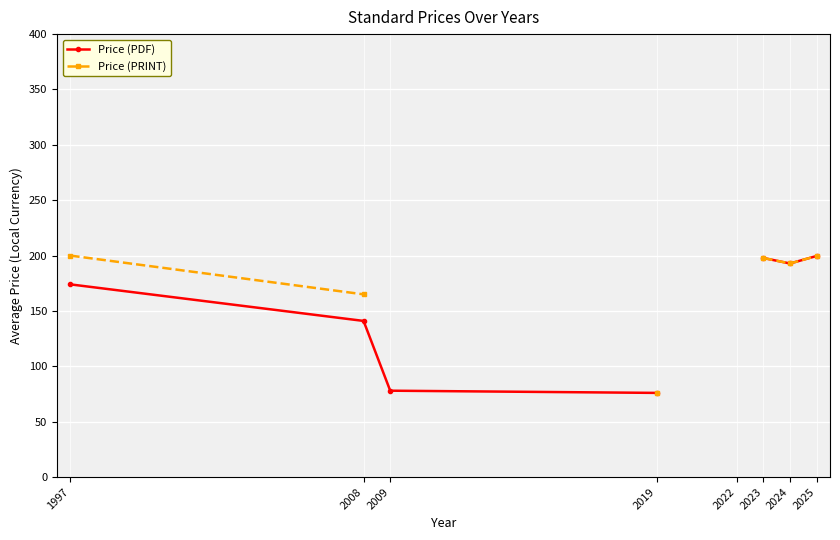

At which category does the chart reach its peak across all series?

1997